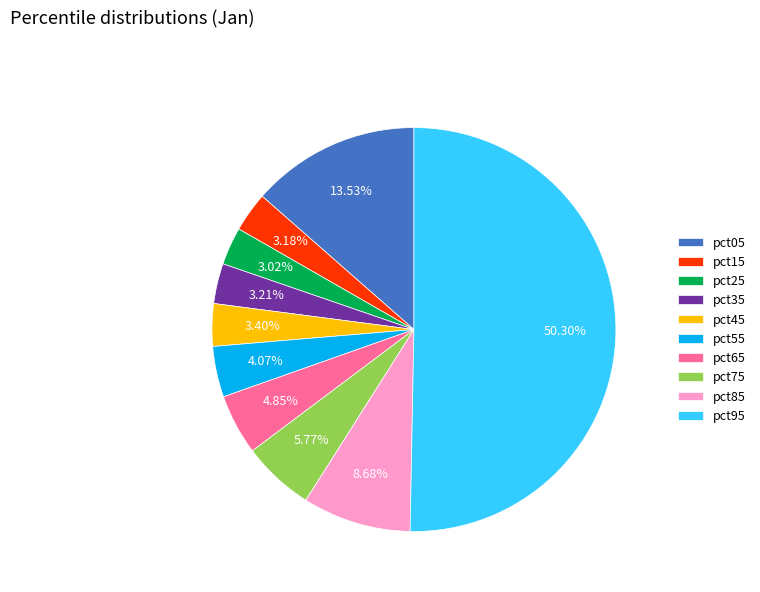

To the nearest percent, what percentage of the pie is pct75?

6%